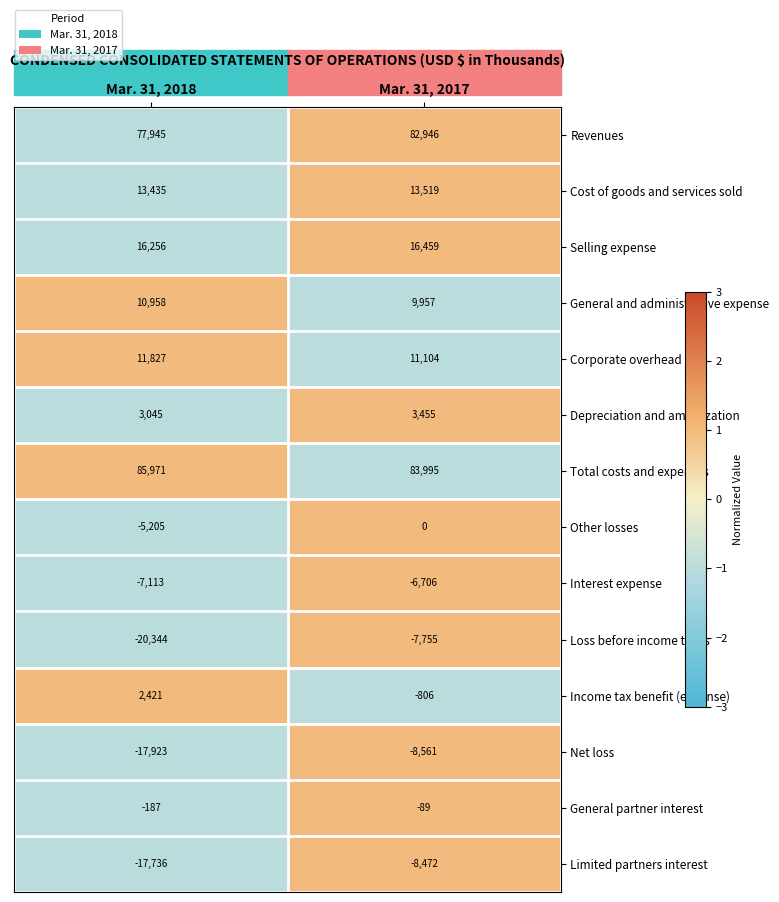

Read the General and administrative expense value at Mar. 31, 2018, to the nearest 50.

10950